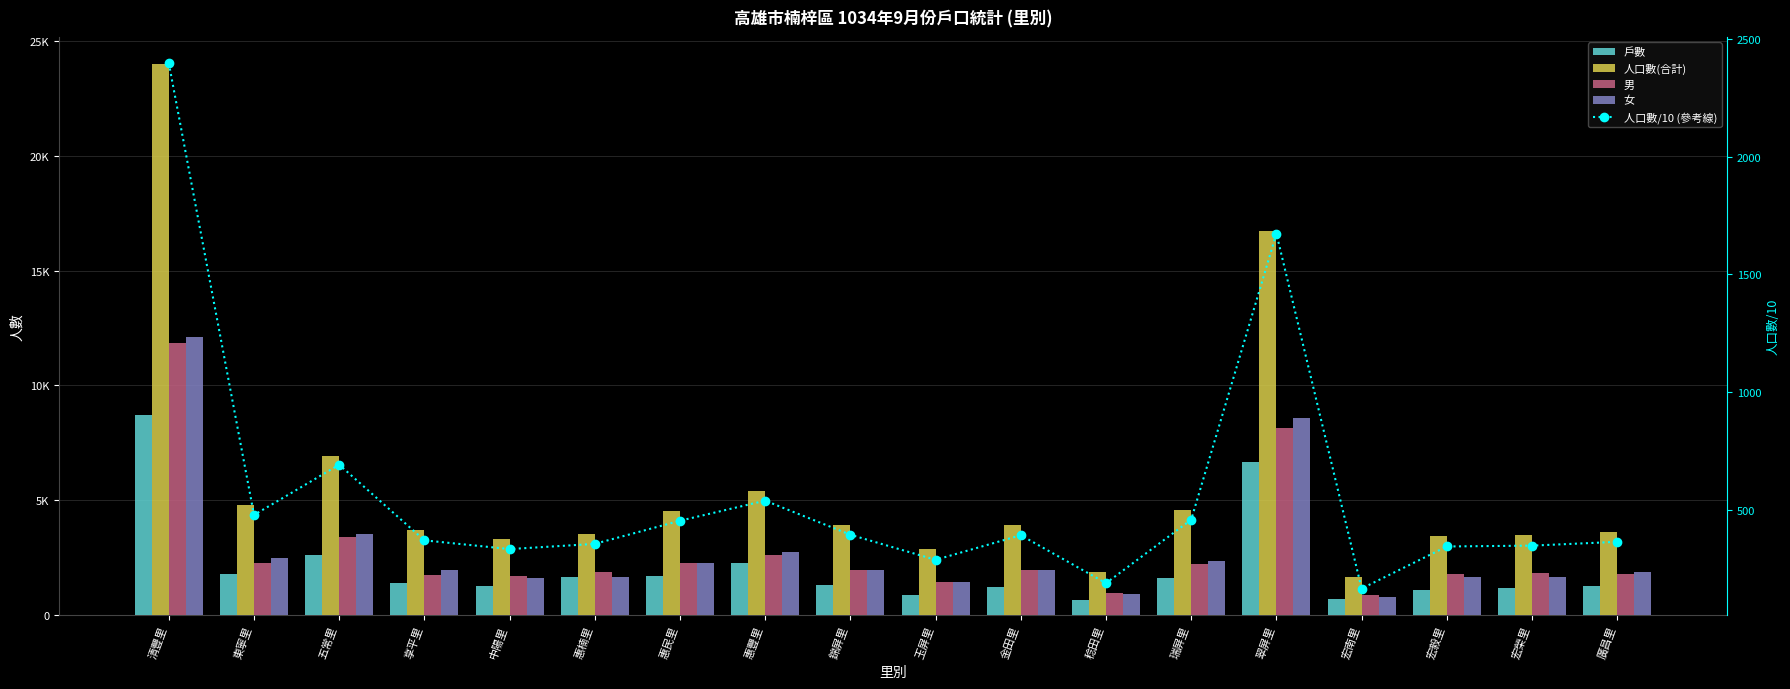

How many groups of bars are there?

18